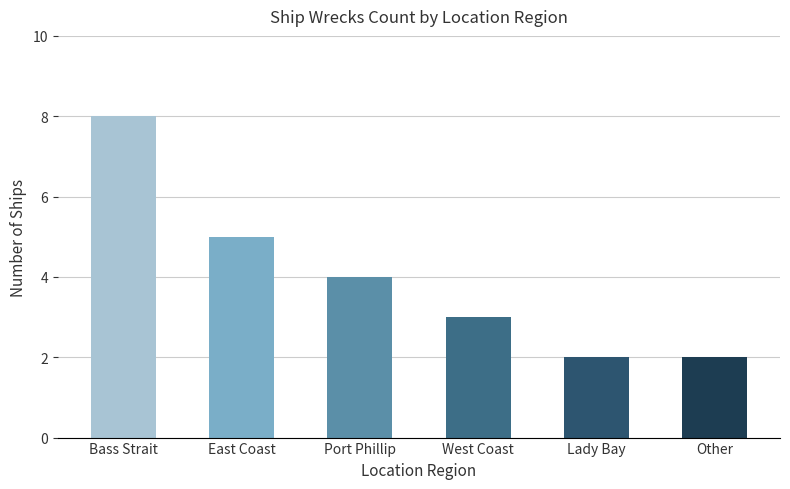

Reading left to right, what are all the values shown in this chart?

Bass Strait=8	East Coast=5	Port Phillip=4	West Coast=3	Lady Bay=2	Other=2